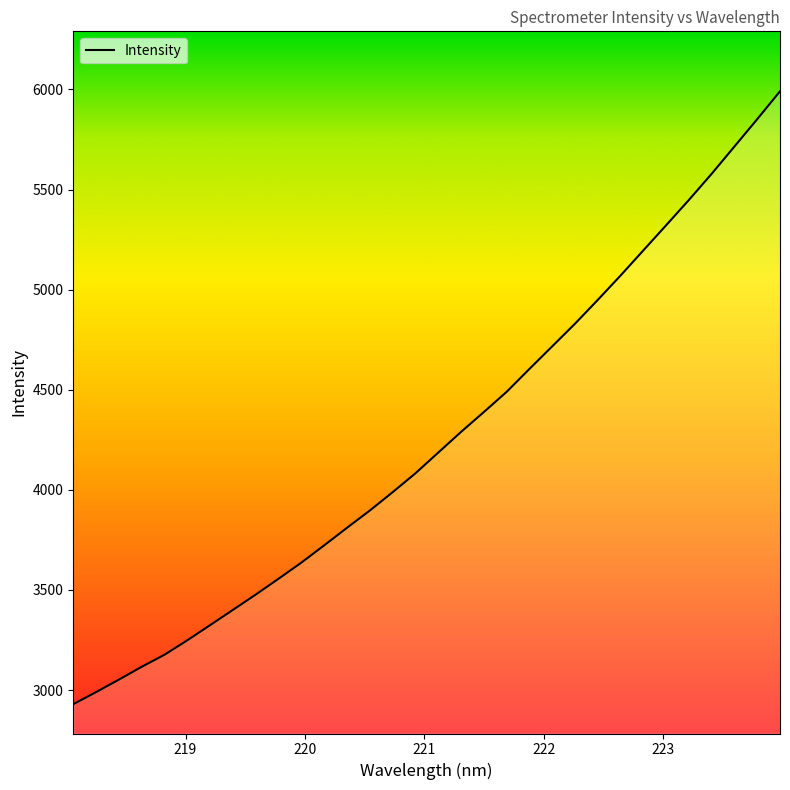

What is the difference between the maximum and minimum values?

3061.4